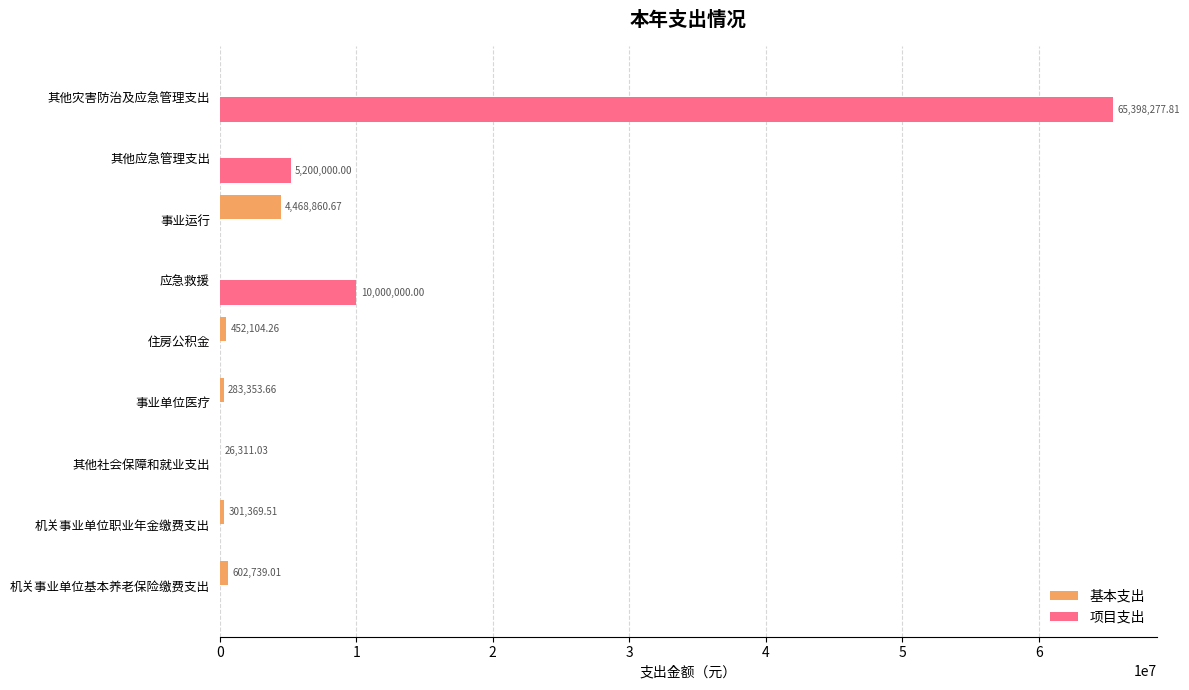

Between 住房公积金 and 其他应急管理支出, which series saw the biggest shift?

项目支出